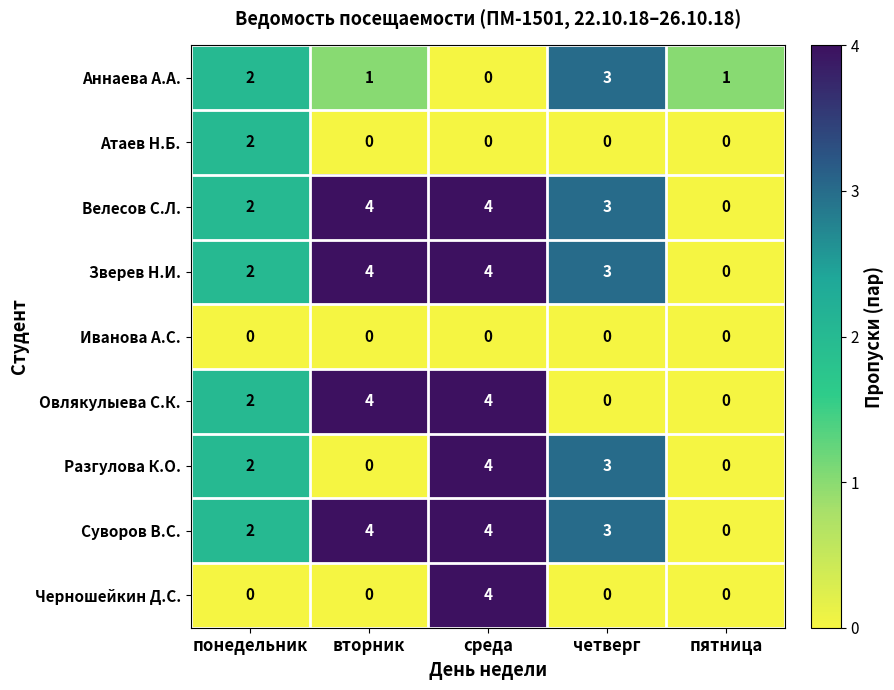

How many series are shown in this chart?

9